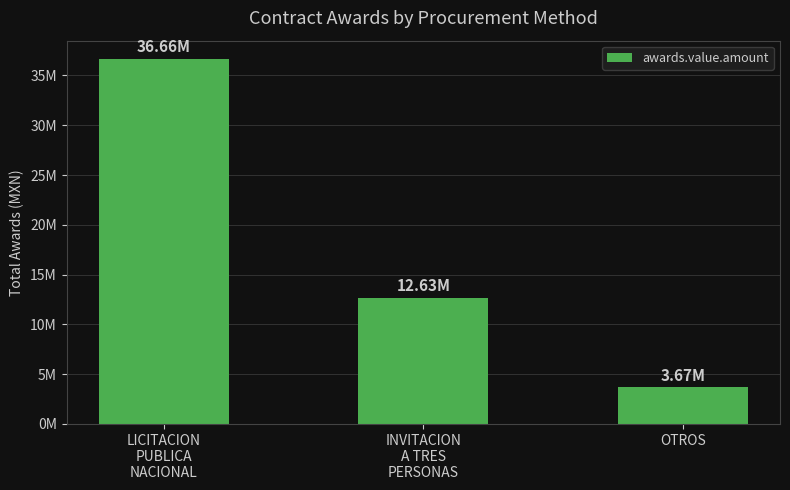

Are the bars horizontal?

No